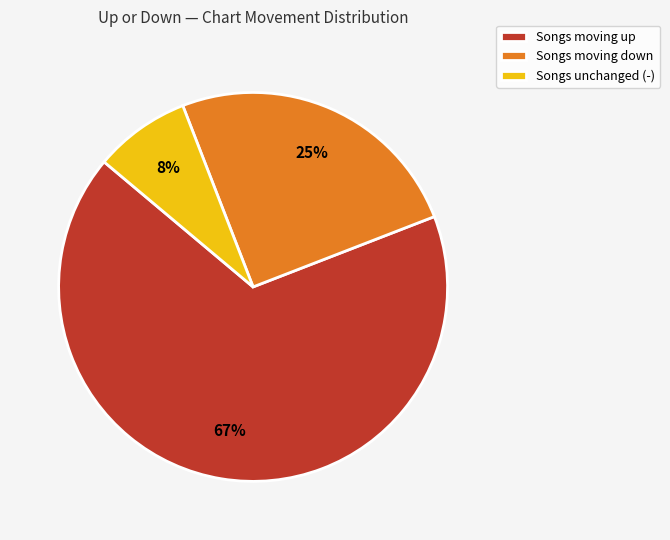

The Songs moving down slice represents 25% of the pie. True or false?

True